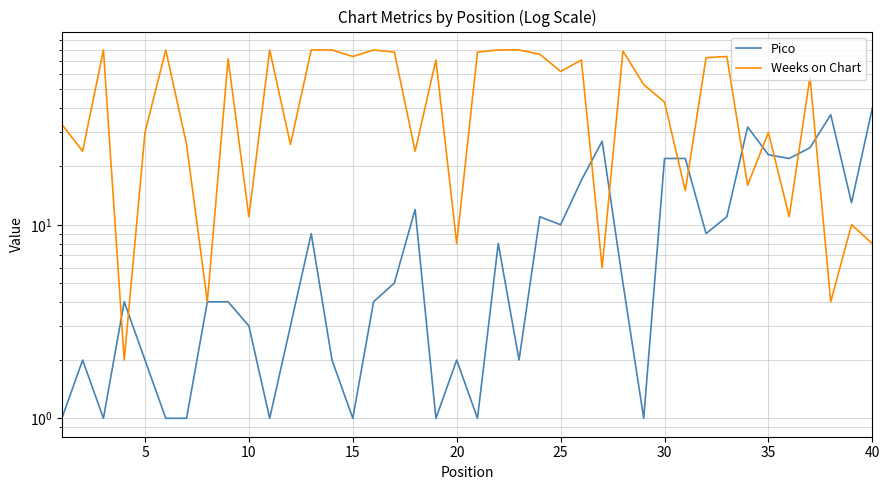

True or false: Pico and Weeks on Chart cross at least once.

True